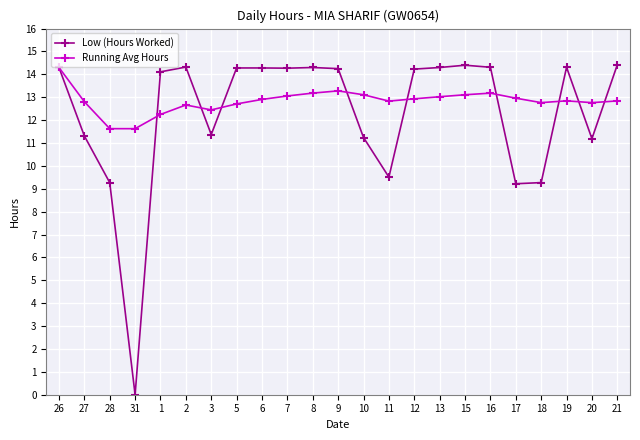

How many categories are shown in the chart?

23